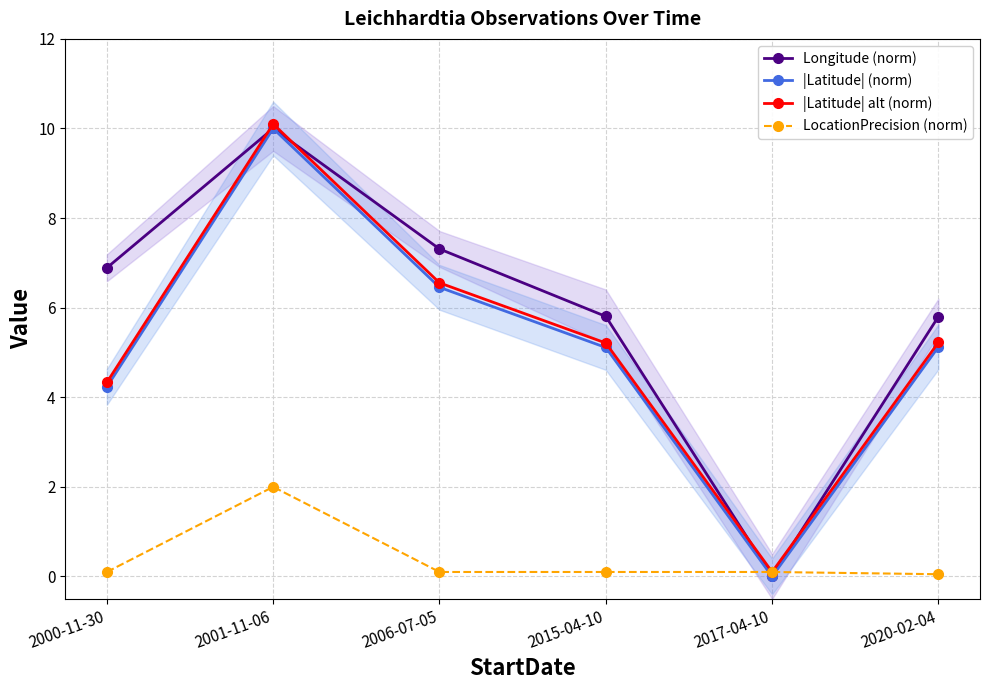

What is the average value of the |Latitude| alt (norm) series?

5.3